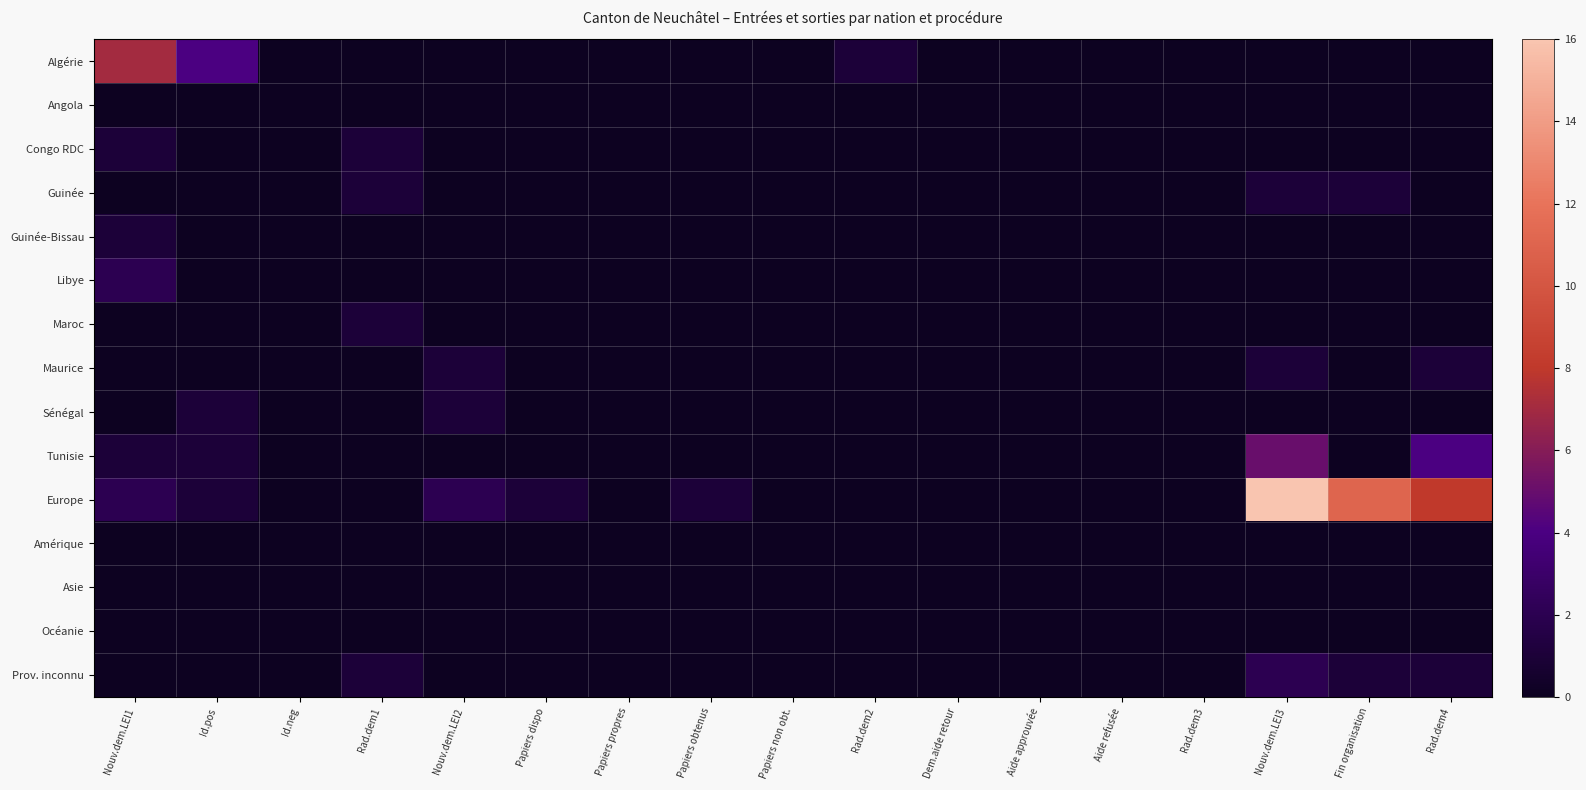

Reading right to left, transcribe all the data shown in this chart.

Algérie: Rad.dem4=0	Fin organisation=0	Nouv.dem.LEI3=0	Rad.dem3=0	Aide refusée=0	Aide approuvée=0	Dem.aide retour=0	Rad.dem2=1	Papiers non obt.=0	Papiers obtenus=0	Papiers propres=0	Papiers dispo=0	Nouv.dem.LEI2=0	Rad.dem1=0	Id.neg=0	Id.pos=4	Nouv.dem.LEI1=7
Angola: Rad.dem4=0	Fin organisation=0	Nouv.dem.LEI3=0	Rad.dem3=0	Aide refusée=0	Aide approuvée=0	Dem.aide retour=0	Rad.dem2=0	Papiers non obt.=0	Papiers obtenus=0	Papiers propres=0	Papiers dispo=0	Nouv.dem.LEI2=0	Rad.dem1=0	Id.neg=0	Id.pos=0	Nouv.dem.LEI1=0
Congo RDC: Rad.dem4=0	Fin organisation=0	Nouv.dem.LEI3=0	Rad.dem3=0	Aide refusée=0	Aide approuvée=0	Dem.aide retour=0	Rad.dem2=0	Papiers non obt.=0	Papiers obtenus=0	Papiers propres=0	Papiers dispo=0	Nouv.dem.LEI2=0	Rad.dem1=1	Id.neg=0	Id.pos=0	Nouv.dem.LEI1=1
Guinée: Rad.dem4=0	Fin organisation=1	Nouv.dem.LEI3=1	Rad.dem3=0	Aide refusée=0	Aide approuvée=0	Dem.aide retour=0	Rad.dem2=0	Papiers non obt.=0	Papiers obtenus=0	Papiers propres=0	Papiers dispo=0	Nouv.dem.LEI2=0	Rad.dem1=1	Id.neg=0	Id.pos=0	Nouv.dem.LEI1=0
Guinée-Bissau: Rad.dem4=0	Fin organisation=0	Nouv.dem.LEI3=0	Rad.dem3=0	Aide refusée=0	Aide approuvée=0	Dem.aide retour=0	Rad.dem2=0	Papiers non obt.=0	Papiers obtenus=0	Papiers propres=0	Papiers dispo=0	Nouv.dem.LEI2=0	Rad.dem1=0	Id.neg=0	Id.pos=0	Nouv.dem.LEI1=1
Libye: Rad.dem4=0	Fin organisation=0	Nouv.dem.LEI3=0	Rad.dem3=0	Aide refusée=0	Aide approuvée=0	Dem.aide retour=0	Rad.dem2=0	Papiers non obt.=0	Papiers obtenus=0	Papiers propres=0	Papiers dispo=0	Nouv.dem.LEI2=0	Rad.dem1=0	Id.neg=0	Id.pos=0	Nouv.dem.LEI1=2
Maroc: Rad.dem4=0	Fin organisation=0	Nouv.dem.LEI3=0	Rad.dem3=0	Aide refusée=0	Aide approuvée=0	Dem.aide retour=0	Rad.dem2=0	Papiers non obt.=0	Papiers obtenus=0	Papiers propres=0	Papiers dispo=0	Nouv.dem.LEI2=0	Rad.dem1=1	Id.neg=0	Id.pos=0	Nouv.dem.LEI1=0
Maurice: Rad.dem4=1	Fin organisation=0	Nouv.dem.LEI3=1	Rad.dem3=0	Aide refusée=0	Aide approuvée=0	Dem.aide retour=0	Rad.dem2=0	Papiers non obt.=0	Papiers obtenus=0	Papiers propres=0	Papiers dispo=0	Nouv.dem.LEI2=1	Rad.dem1=0	Id.neg=0	Id.pos=0	Nouv.dem.LEI1=0
Sénégal: Rad.dem4=0	Fin organisation=0	Nouv.dem.LEI3=0	Rad.dem3=0	Aide refusée=0	Aide approuvée=0	Dem.aide retour=0	Rad.dem2=0	Papiers non obt.=0	Papiers obtenus=0	Papiers propres=0	Papiers dispo=0	Nouv.dem.LEI2=1	Rad.dem1=0	Id.neg=0	Id.pos=1	Nouv.dem.LEI1=0
Tunisie: Rad.dem4=4	Fin organisation=0	Nouv.dem.LEI3=5	Rad.dem3=0	Aide refusée=0	Aide approuvée=0	Dem.aide retour=0	Rad.dem2=0	Papiers non obt.=0	Papiers obtenus=0	Papiers propres=0	Papiers dispo=0	Nouv.dem.LEI2=0	Rad.dem1=0	Id.neg=0	Id.pos=1	Nouv.dem.LEI1=1
Europe: Rad.dem4=8	Fin organisation=11	Nouv.dem.LEI3=16	Rad.dem3=0	Aide refusée=0	Aide approuvée=0	Dem.aide retour=0	Rad.dem2=0	Papiers non obt.=0	Papiers obtenus=1	Papiers propres=0	Papiers dispo=1	Nouv.dem.LEI2=2	Rad.dem1=0	Id.neg=0	Id.pos=1	Nouv.dem.LEI1=2
Amérique: Rad.dem4=0	Fin organisation=0	Nouv.dem.LEI3=0	Rad.dem3=0	Aide refusée=0	Aide approuvée=0	Dem.aide retour=0	Rad.dem2=0	Papiers non obt.=0	Papiers obtenus=0	Papiers propres=0	Papiers dispo=0	Nouv.dem.LEI2=0	Rad.dem1=0	Id.neg=0	Id.pos=0	Nouv.dem.LEI1=0
Asie: Rad.dem4=0	Fin organisation=0	Nouv.dem.LEI3=0	Rad.dem3=0	Aide refusée=0	Aide approuvée=0	Dem.aide retour=0	Rad.dem2=0	Papiers non obt.=0	Papiers obtenus=0	Papiers propres=0	Papiers dispo=0	Nouv.dem.LEI2=0	Rad.dem1=0	Id.neg=0	Id.pos=0	Nouv.dem.LEI1=0
Océanie: Rad.dem4=0	Fin organisation=0	Nouv.dem.LEI3=0	Rad.dem3=0	Aide refusée=0	Aide approuvée=0	Dem.aide retour=0	Rad.dem2=0	Papiers non obt.=0	Papiers obtenus=0	Papiers propres=0	Papiers dispo=0	Nouv.dem.LEI2=0	Rad.dem1=0	Id.neg=0	Id.pos=0	Nouv.dem.LEI1=0
Prov. inconnu: Rad.dem4=1	Fin organisation=1	Nouv.dem.LEI3=2	Rad.dem3=0	Aide refusée=0	Aide approuvée=0	Dem.aide retour=0	Rad.dem2=0	Papiers non obt.=0	Papiers obtenus=0	Papiers propres=0	Papiers dispo=0	Nouv.dem.LEI2=0	Rad.dem1=1	Id.neg=0	Id.pos=0	Nouv.dem.LEI1=0